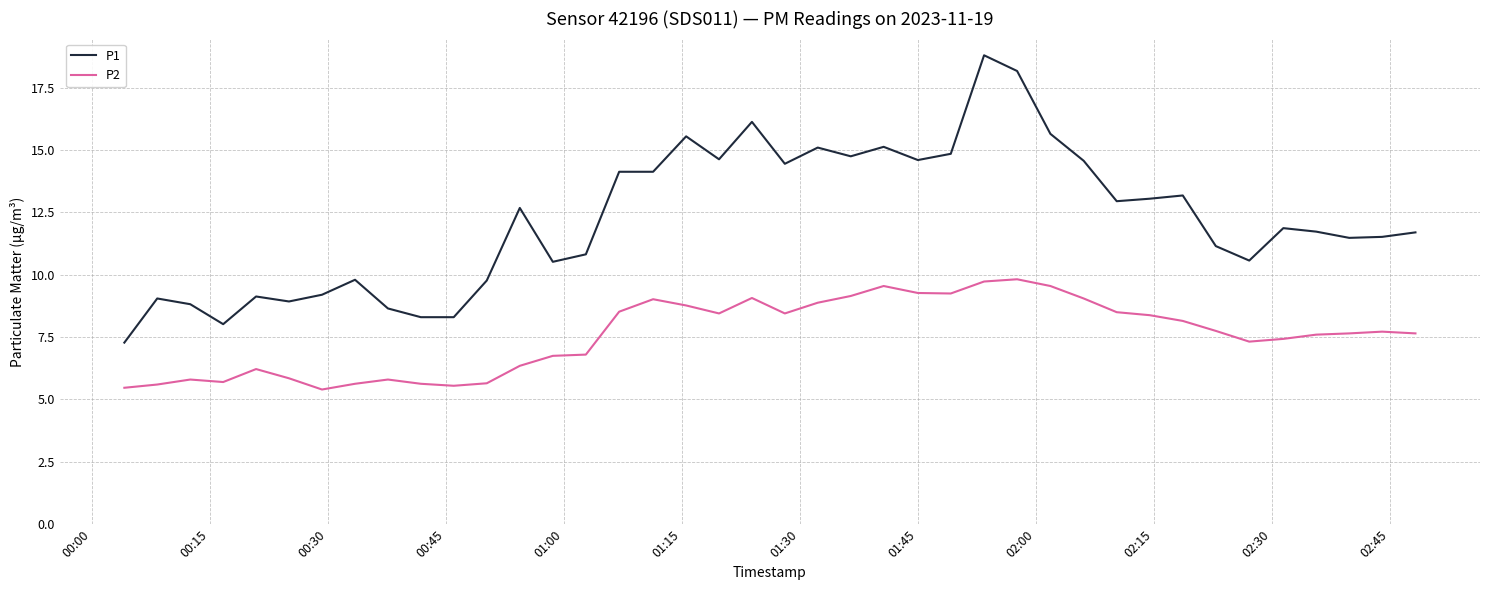

What is the maximum value for P1?

18.8